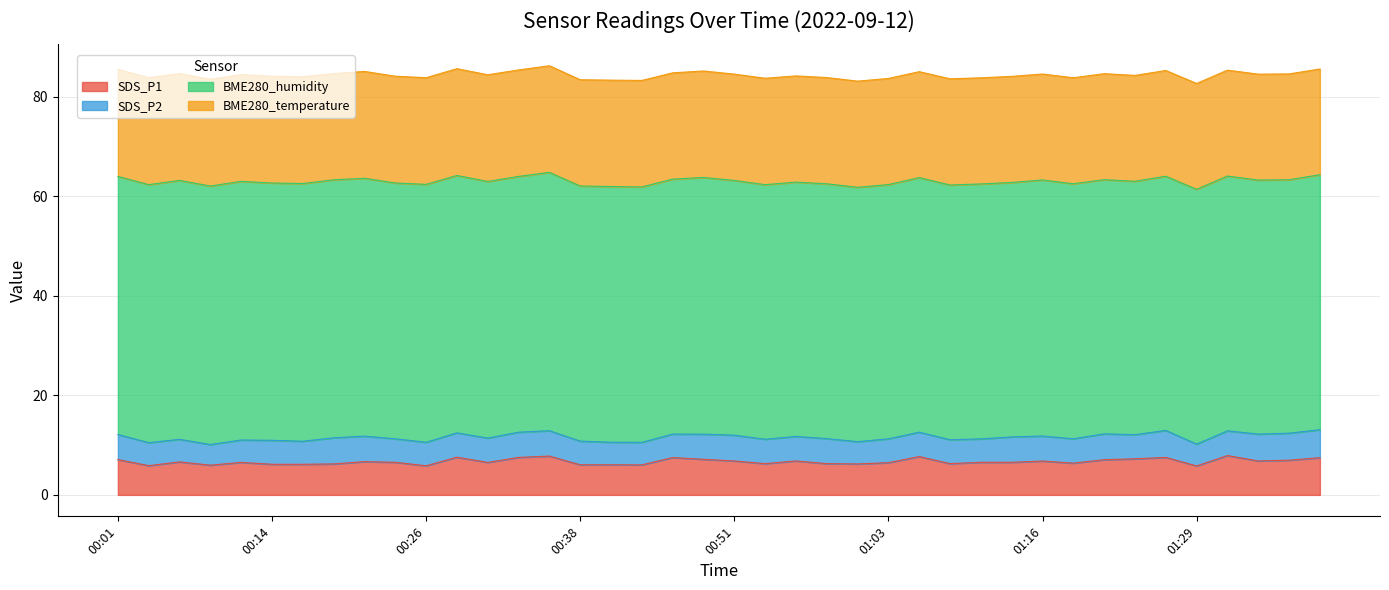

True or false: BME280_temperature has a value of 5.2 at 00:53.

False